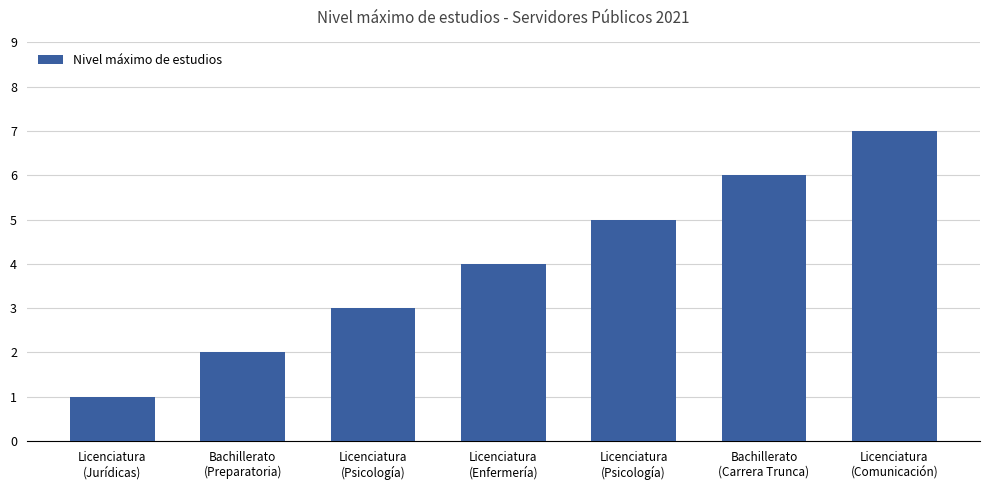

Is it true that the value at Bachillerato
(Carrera Trunca) is 10?

False